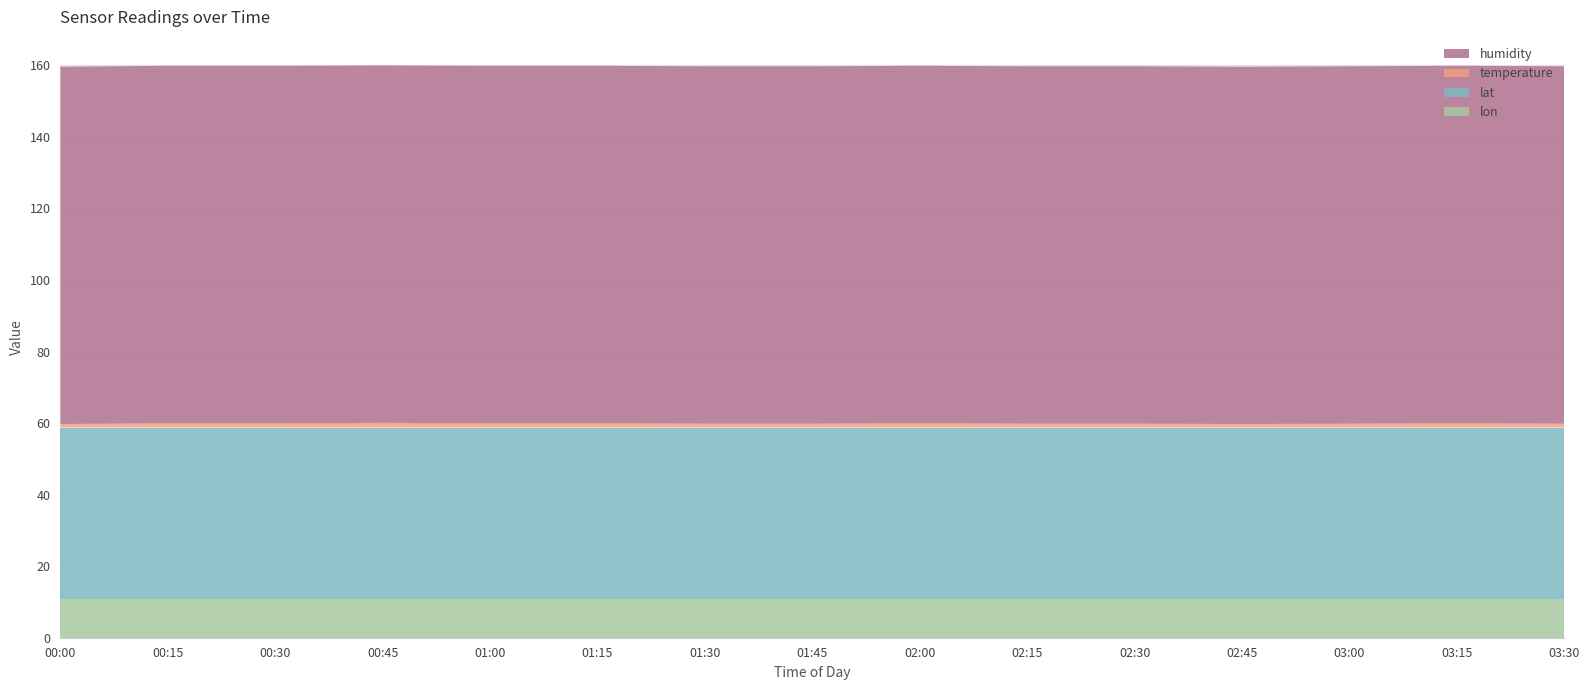

Reading left to right, transcribe all the data shown in this chart.

temperature: 1.0	1.2	1.2	1.3	1.2	1.2	1.1	1.1	1.2	1.1	1.1	1.0	1.1	1.2	1.1
humidity: 99.9	99.9	99.9	99.9	99.9	99.9	99.9	99.9	99.9	99.9	99.9	99.9	99.9	99.9	99.9
lat: 47.9	47.9	47.9	47.9	47.9	47.9	47.9	47.9	47.9	47.9	47.9	47.9	47.9	47.9	47.9
lon: 10.8	10.8	10.8	10.8	10.8	10.8	10.8	10.8	10.8	10.8	10.8	10.8	10.8	10.8	10.8